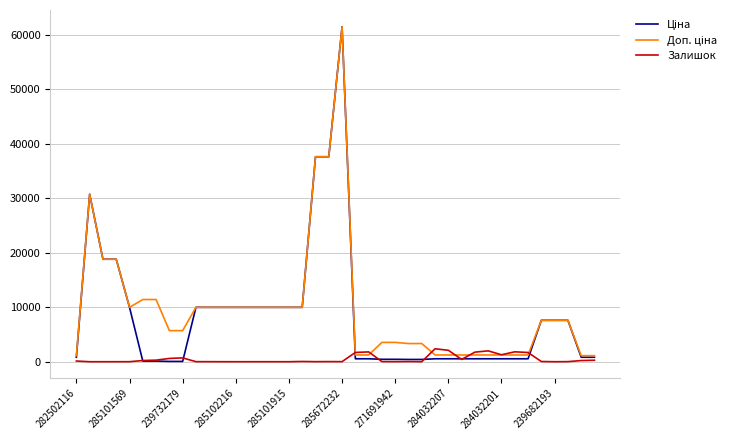

What is the sum of all Залишок values?

19600.0